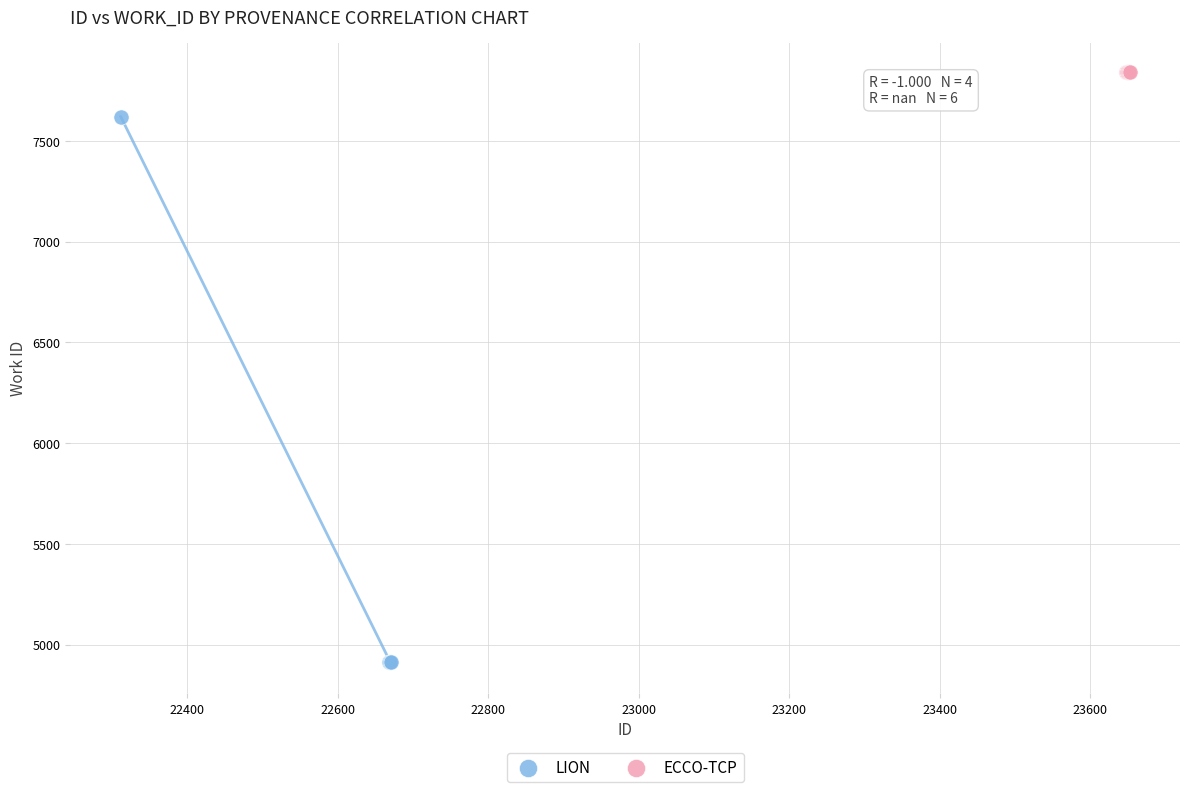

Which series contains the highest Y value?

ECCO-TCP